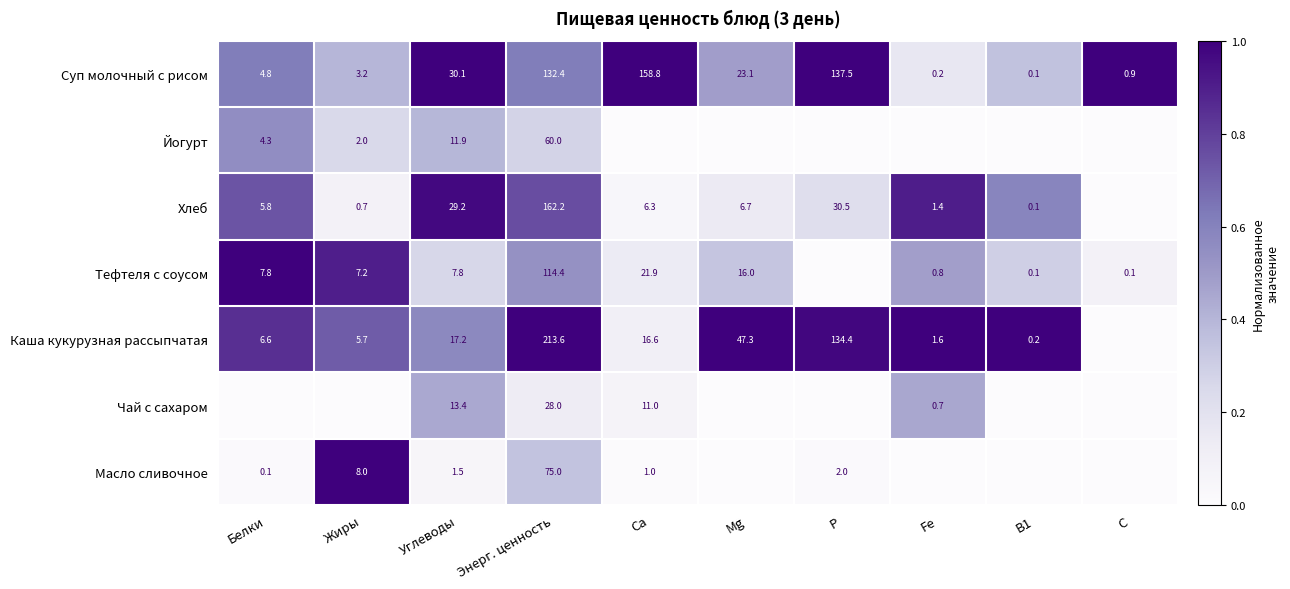

Between Mg and Р, which is larger?

Р